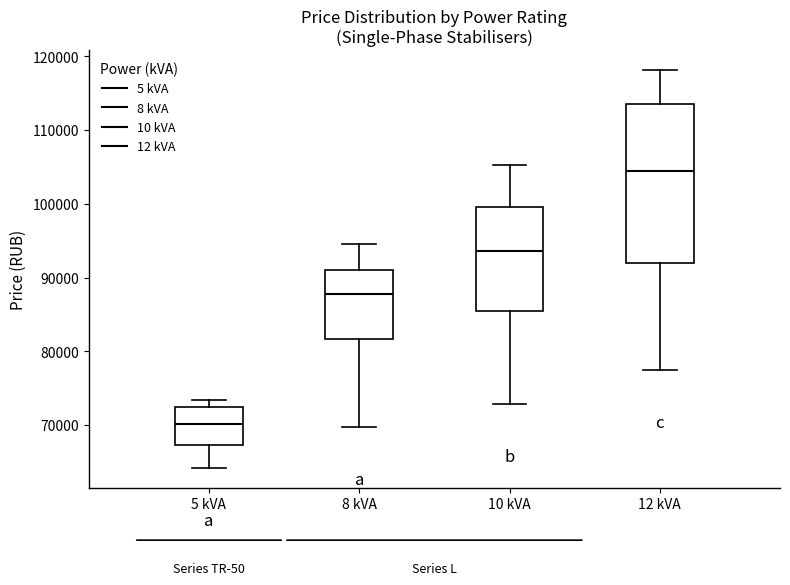

Comparing the boxes themselves (not the whiskers), which one is the tallest?

12 kVA